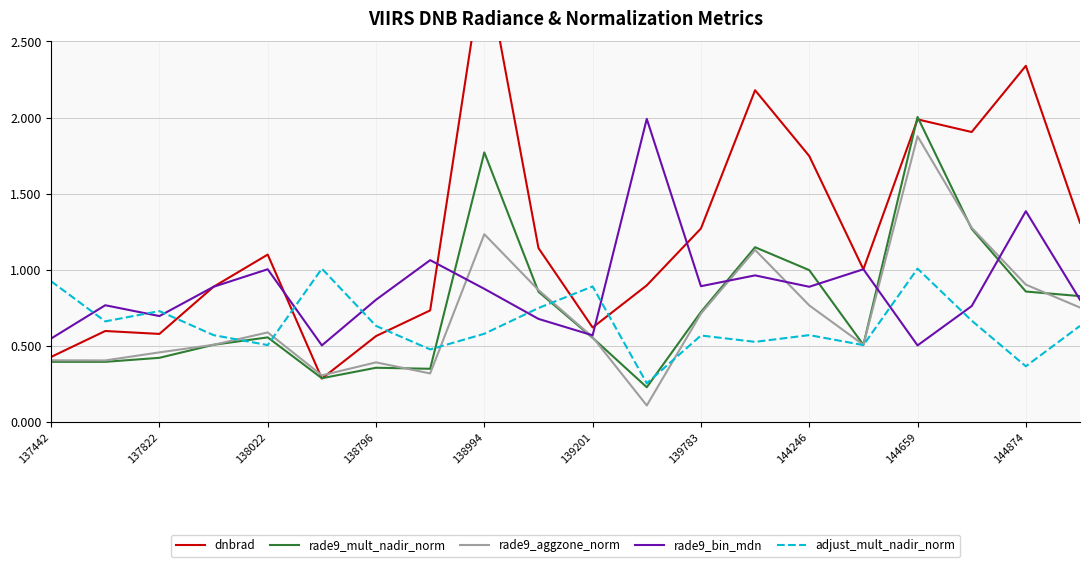

In rade9_aggzone_norm, how many points are lower than both neighbors (excluding endpoints)?

5